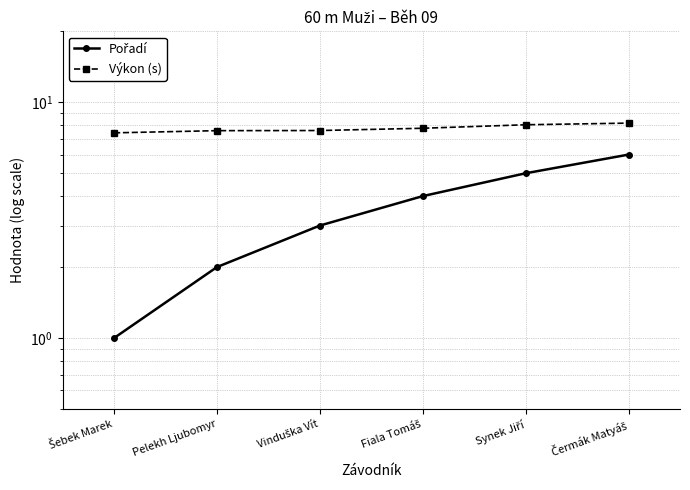

What is the total value across all series at Fiala Tomáš?

11.8